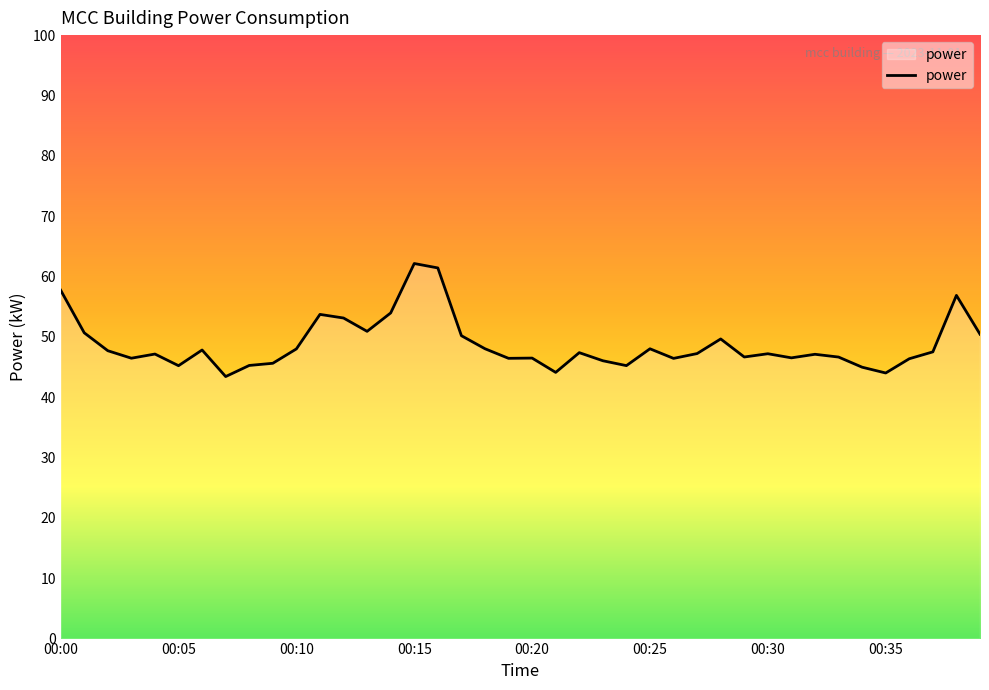

What is the minimum value shown in the chart?

43.4